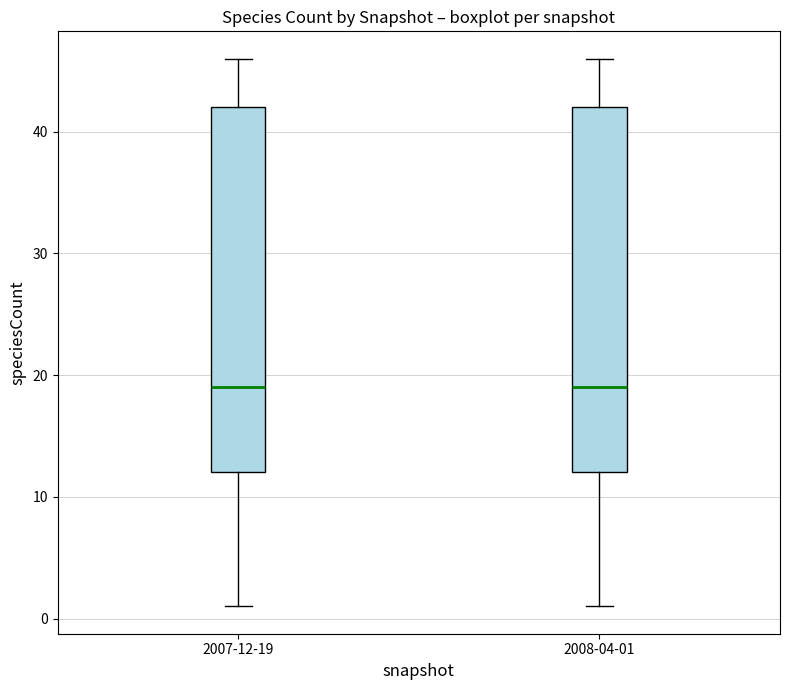

Reading left to right, transcribe this box plot: for each box, give where its median line is, the range the box spans, and where its two whiskers end, as read against the y-axis. The values are not printed on the chart, so give them approximately, as read against the axis.

2007-12-19: median 19, box 12 to 42, whiskers 1 to 46
2008-04-01: median 19, box 12 to 42, whiskers 1 to 46